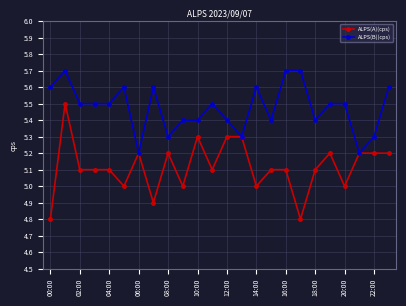

What is the minimum value shown in the chart?

4.8